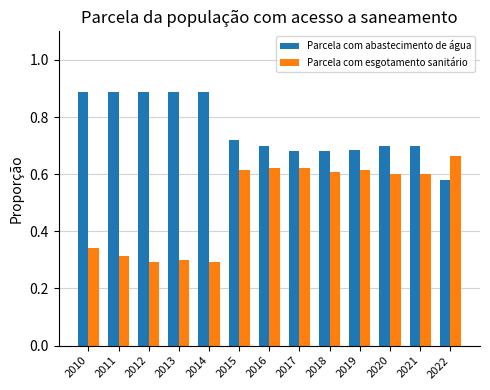

How many Parcela com abastecimento de água values are between 0 and 1?

13